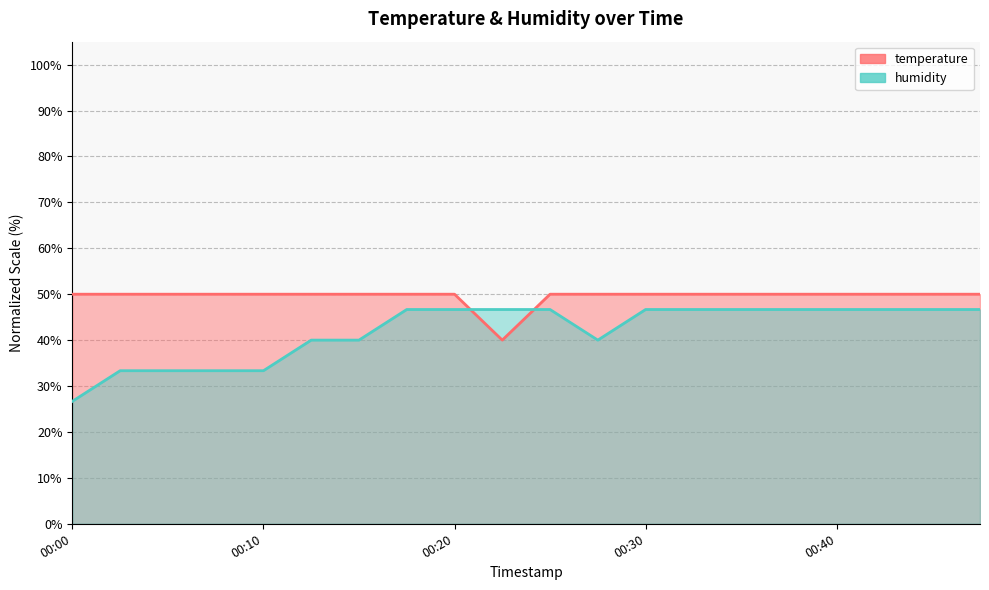

Between which two adjacent categories do temperature and humidity first intersect?

00:20 and 00:22